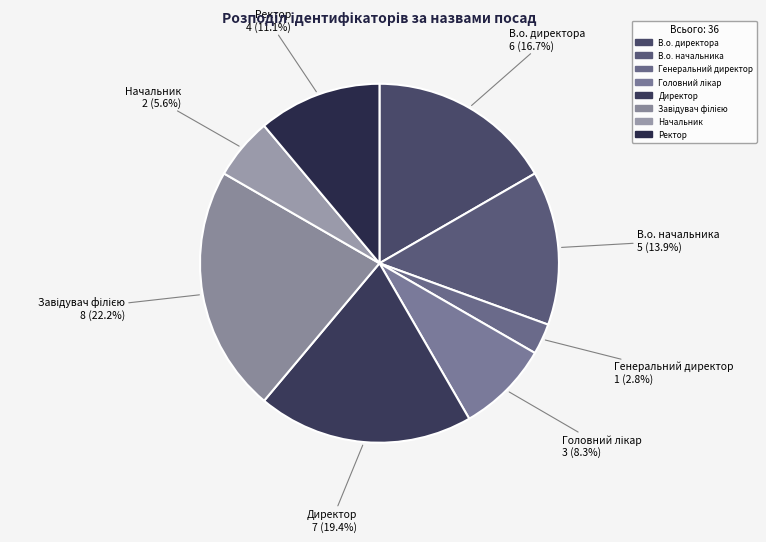

What is the smallest slice in the pie chart?

Генеральний директор